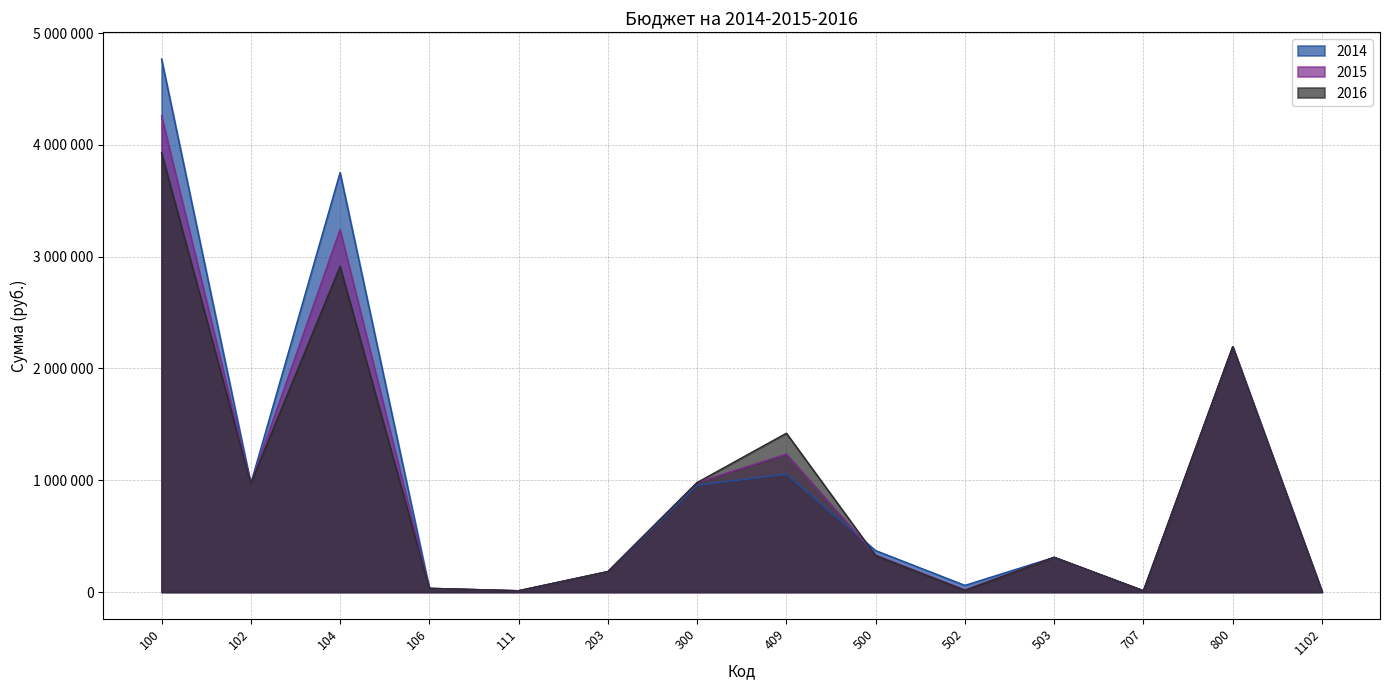

Does the chart have visible grid lines?

Yes